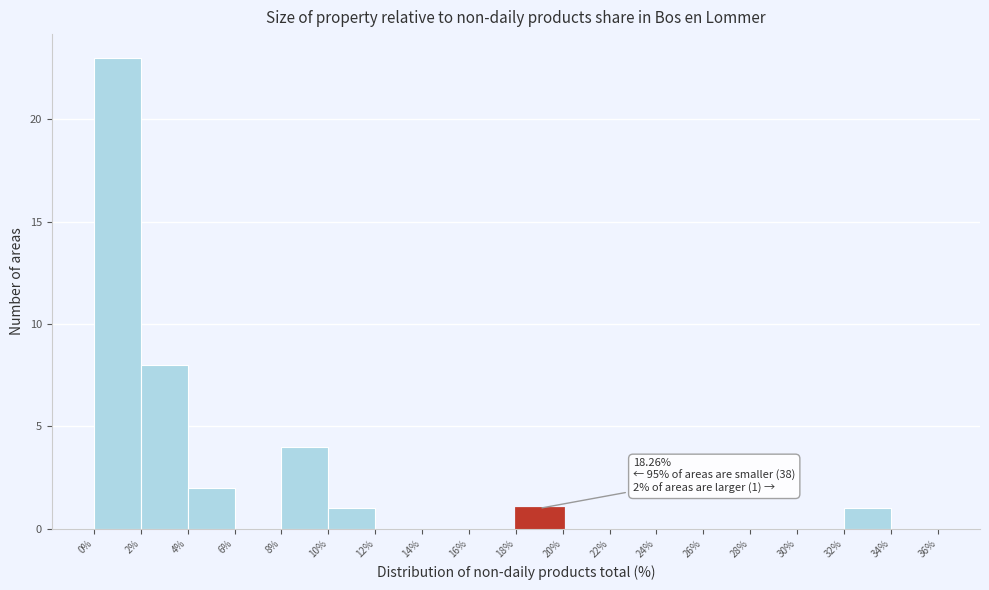

Over which range of the x-axis is the bar tallest?

0% to 2%